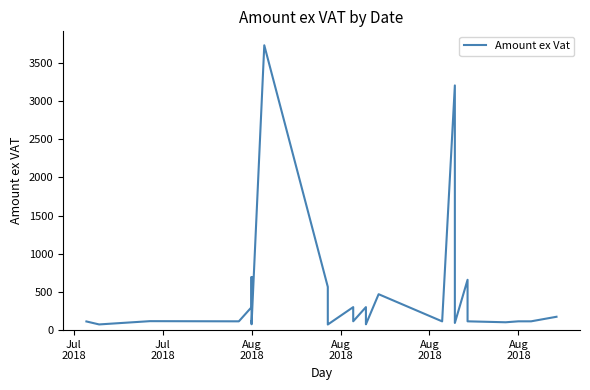

How many series are shown in this chart?

1